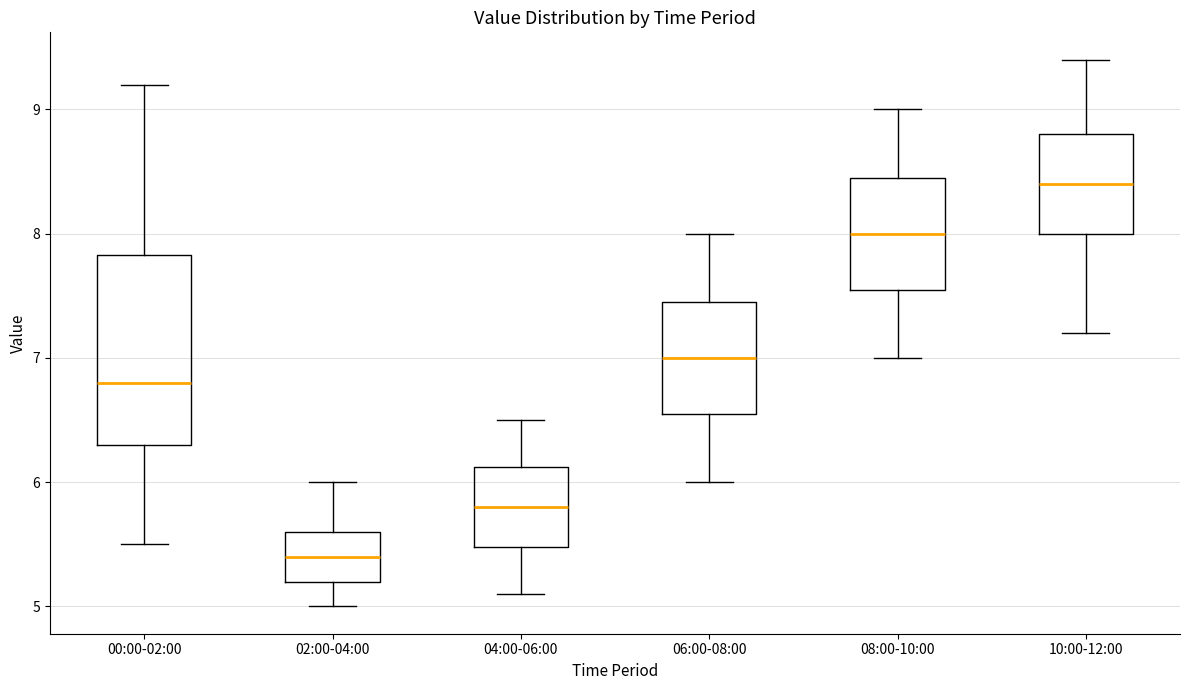

Reading left to right, read every box against the y-axis: the position of its median line, the range the box covers, and the ends of its whiskers. The values are not printed on the chart, so give them approximately, as read against the axis.

00:00-02:00: median 6.8, box 6.3 to 7.8, whiskers 5.5 to 9.2
02:00-04:00: median 5.4, box 5.2 to 5.6, whiskers 5.0 to 6.0
04:00-06:00: median 5.8, box 5.5 to 6.1, whiskers 5.1 to 6.5
06:00-08:00: median 7.0, box 6.6 to 7.5, whiskers 6.0 to 8.0
08:00-10:00: median 8.0, box 7.6 to 8.5, whiskers 7.0 to 9.0
10:00-12:00: median 8.4, box 8.0 to 8.8, whiskers 7.2 to 9.4